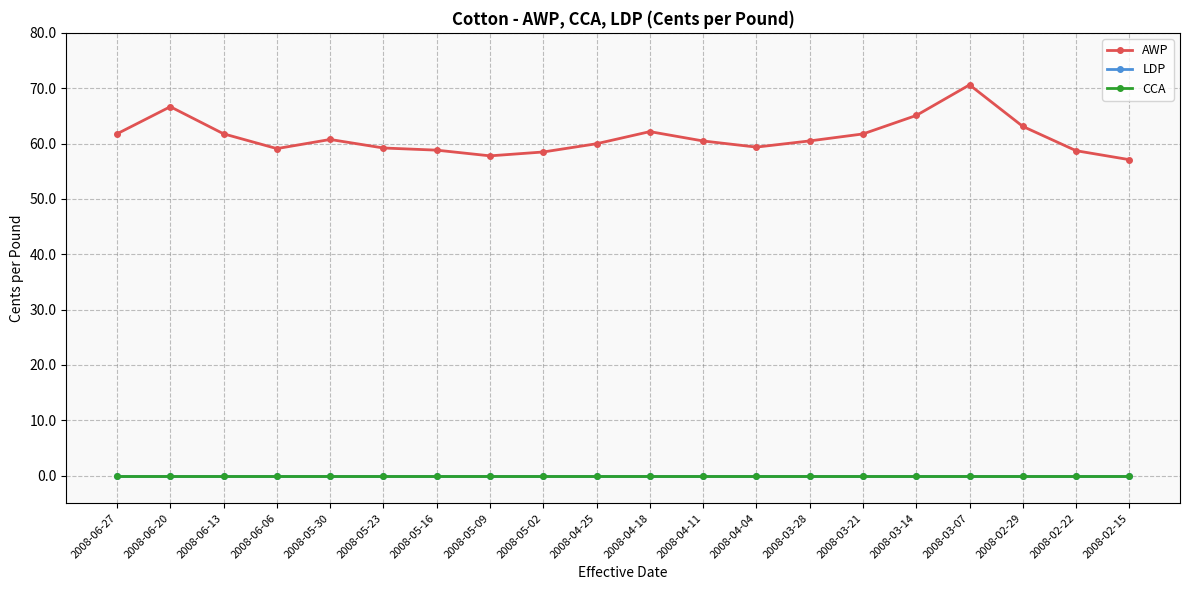

Does the chart have visible grid lines?

Yes